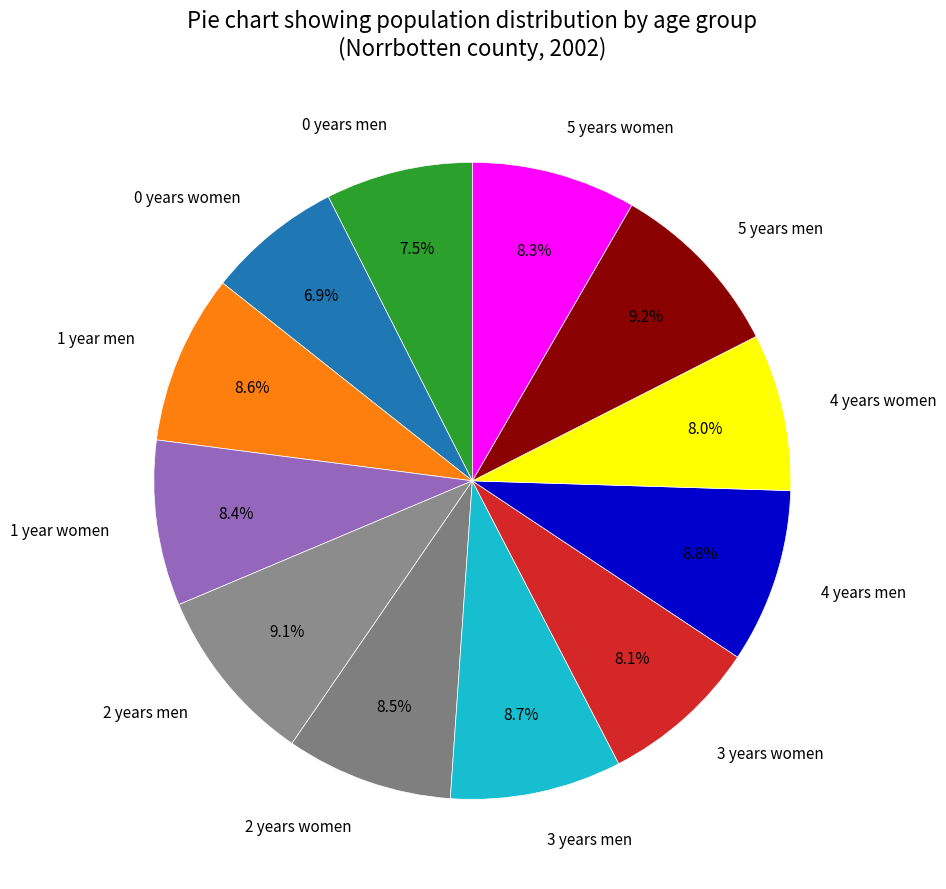

To the nearest percent, what is the combined percentage of 4 years women and 0 years men?

15%